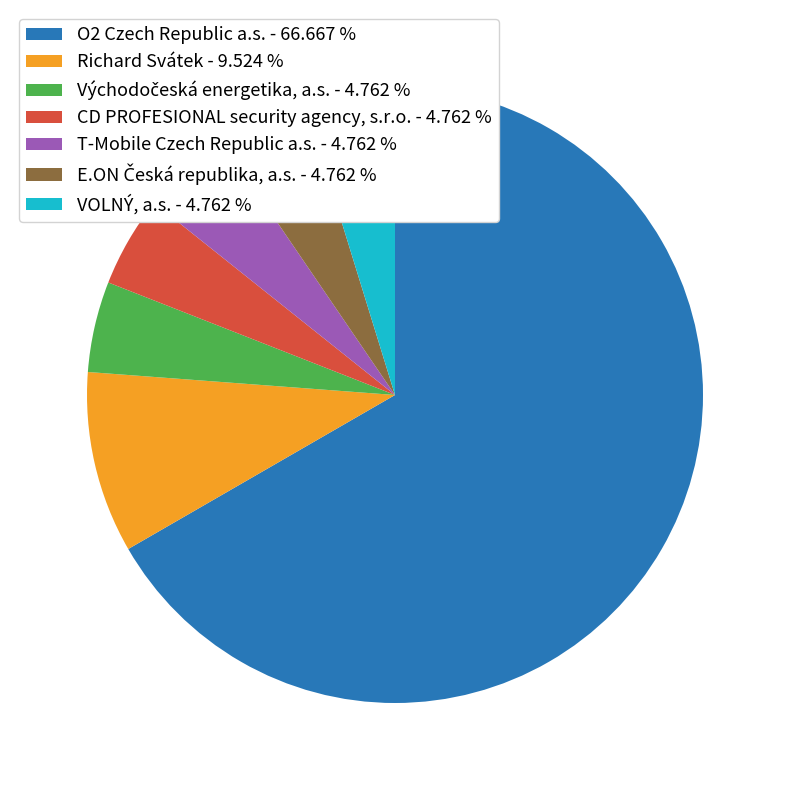

Is it true that O2 Czech Republic a.s. is 74% of the pie?

False